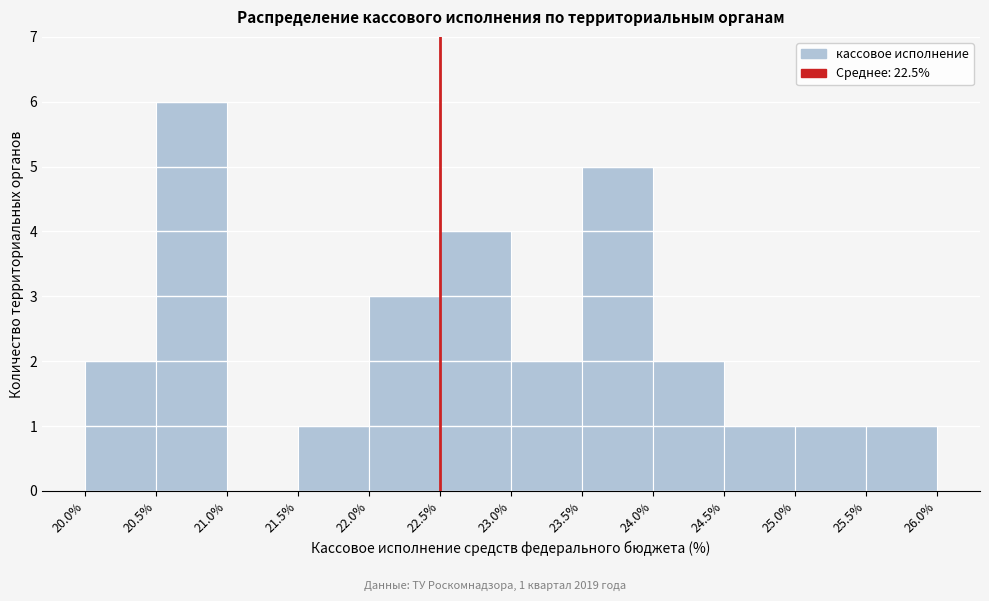

Over which range of the x-axis is the bar tallest?

20.5% to 21.0%